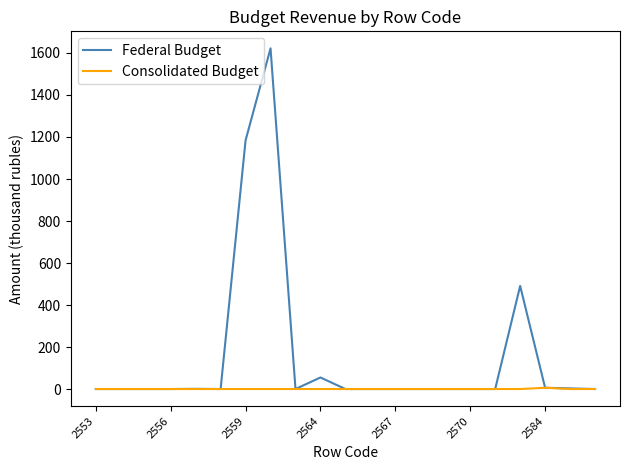

Rank the series by their average value, from highest to lowest.

Federal Budget, Consolidated Budget